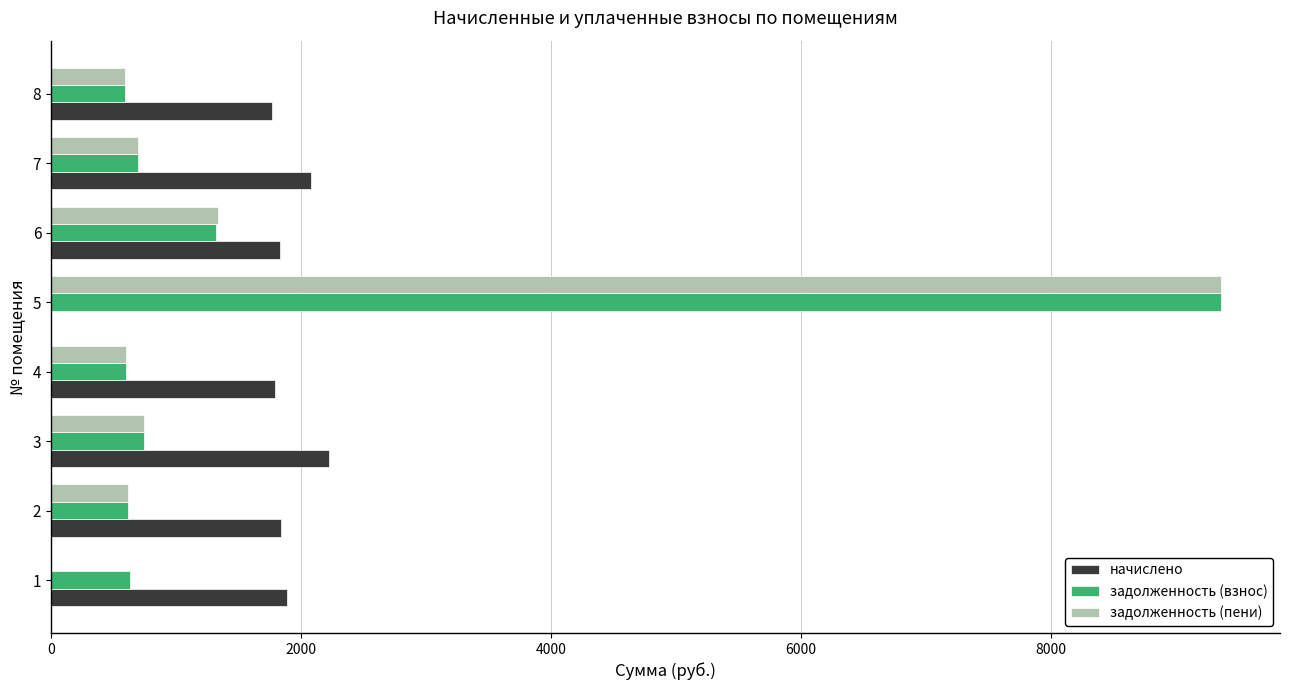

The value of задолженность (взнос) at 4 is 597.6. True or false?

True